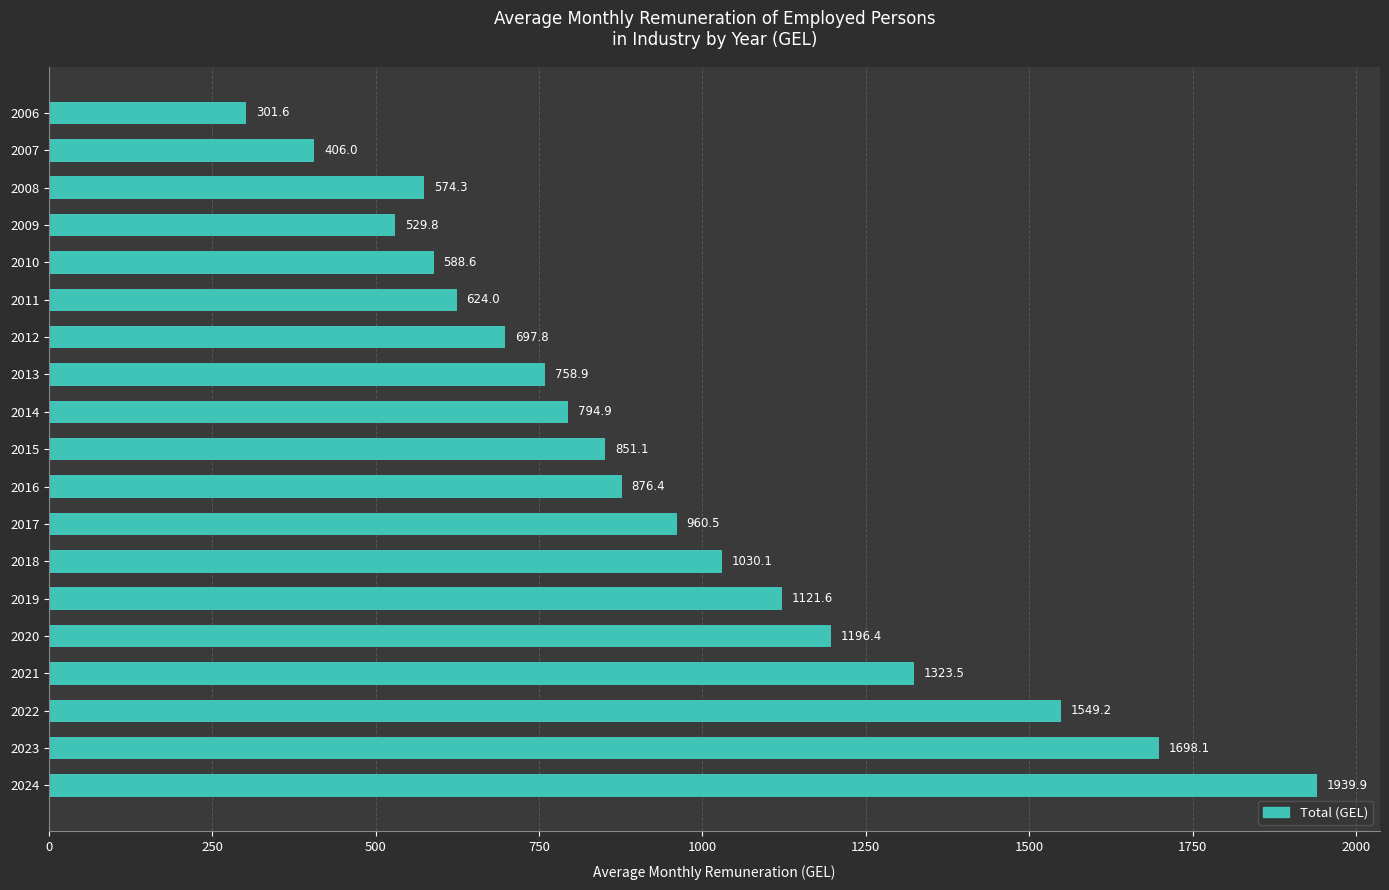

What is the value of the 7th bar from the top?

697.8